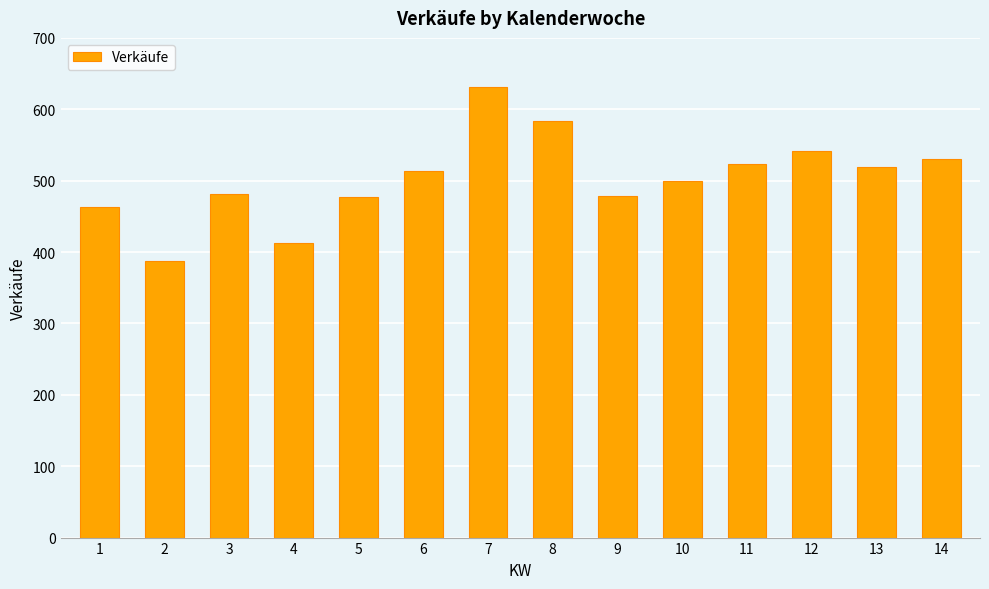

What is the value of the 2nd bar from the left?

387